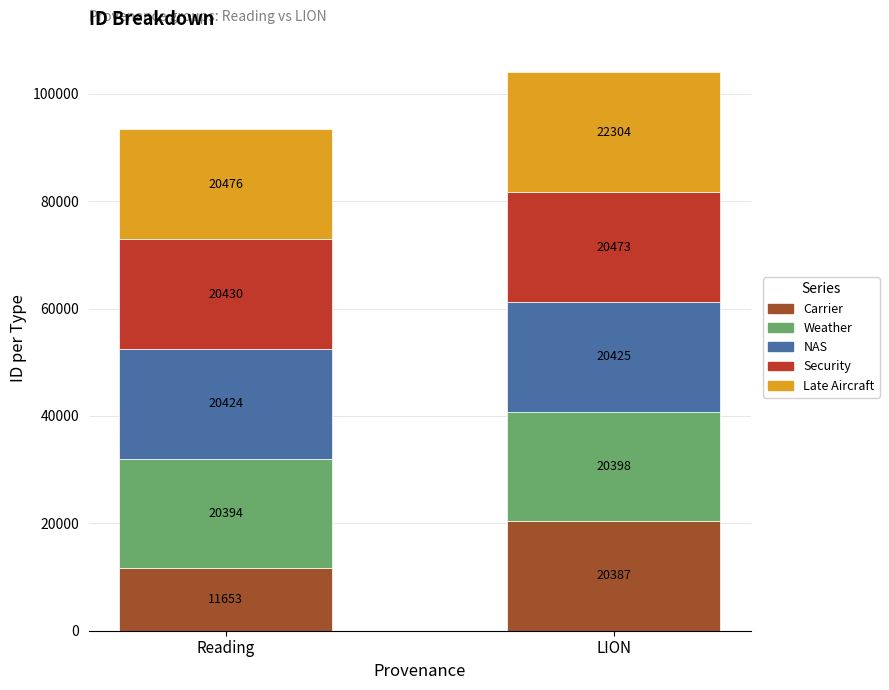

What is the sum of all Carrier values?

32040